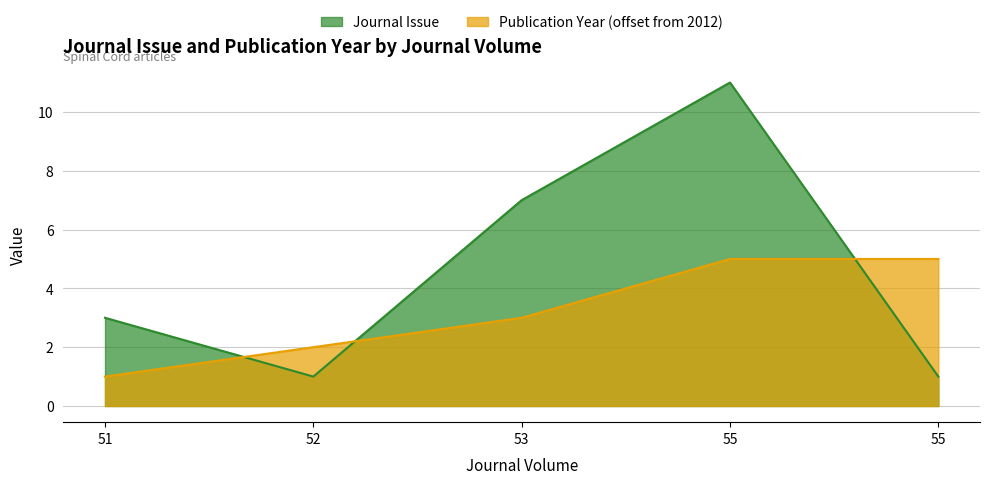

Count the Journal Issue values in the range 1 to 7.

4